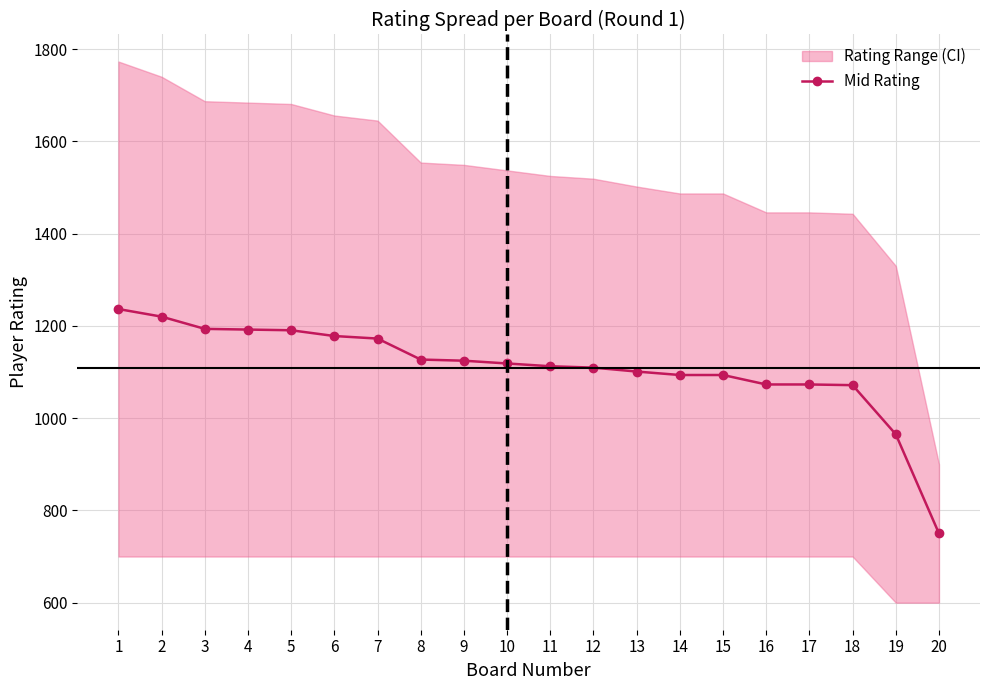

Rank the categories by value from lowest to highest.

20, 19, 18, 16, 17, 14, 15, 13, 12, 11, 10, 9, 8, 7, 6, 5, 4, 3, 2, 1